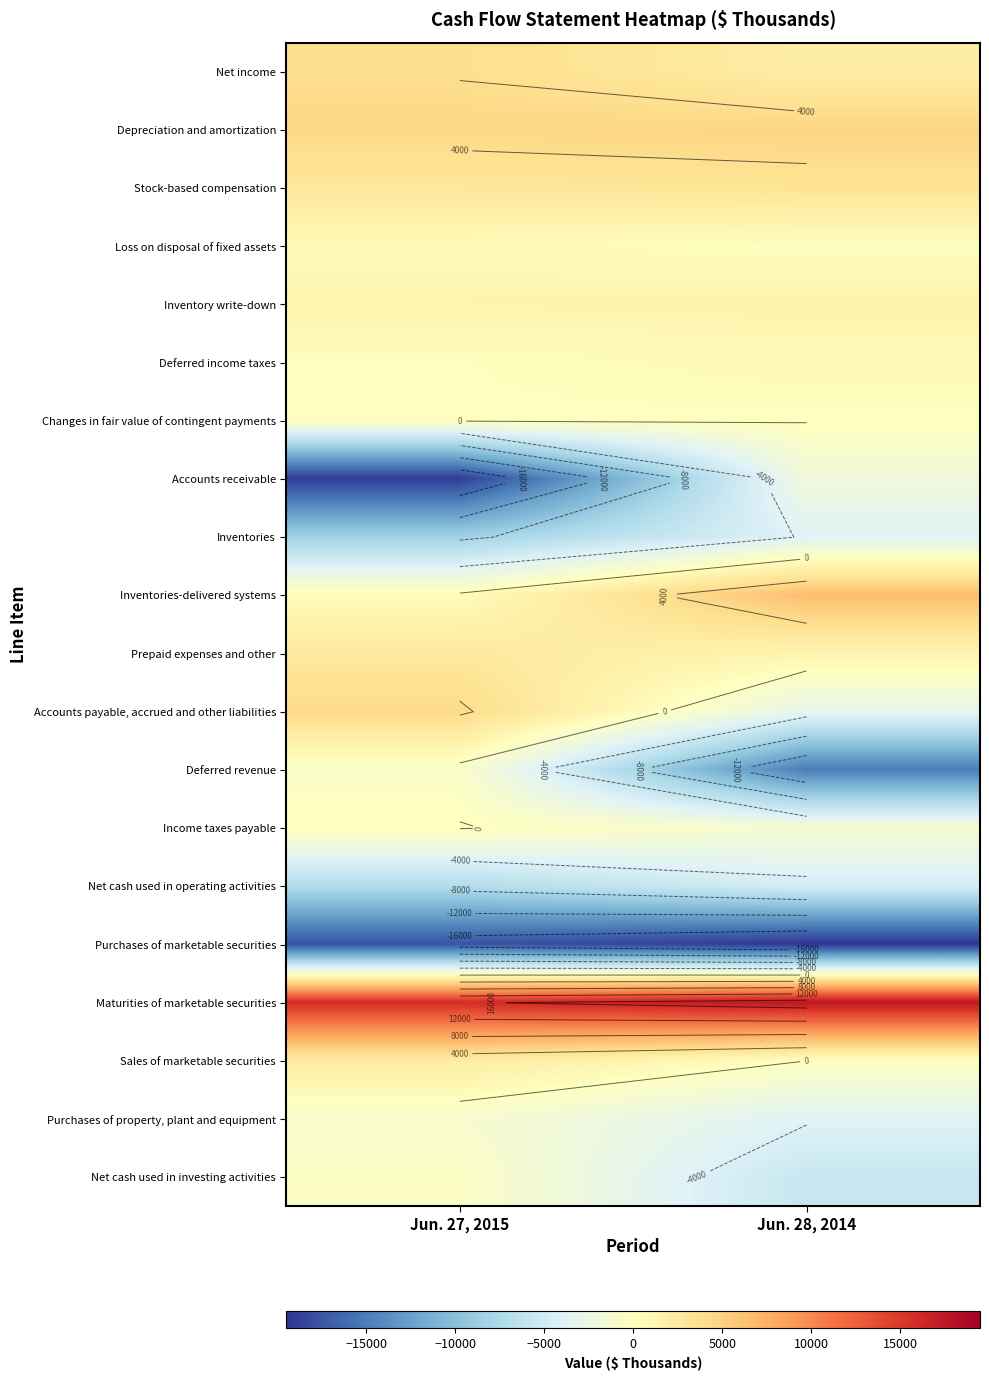

The Deferred revenue series shows -14978 at Jun. 28, 2014. True or false?

True